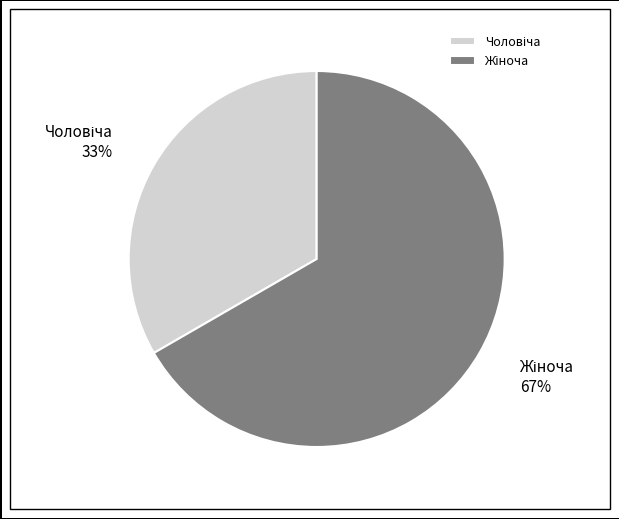

How many segments does this pie chart have?

2